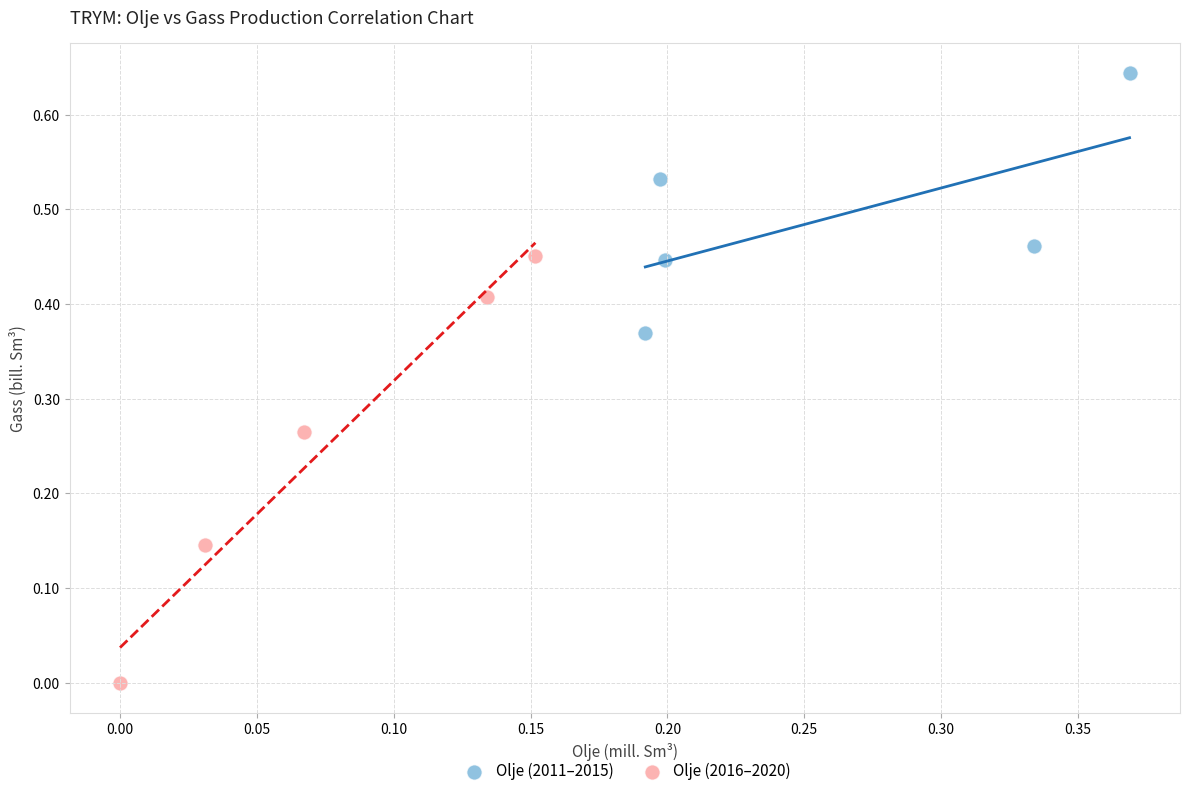

Which series reaches the maximum Y coordinate?

Olje (2011–2015)